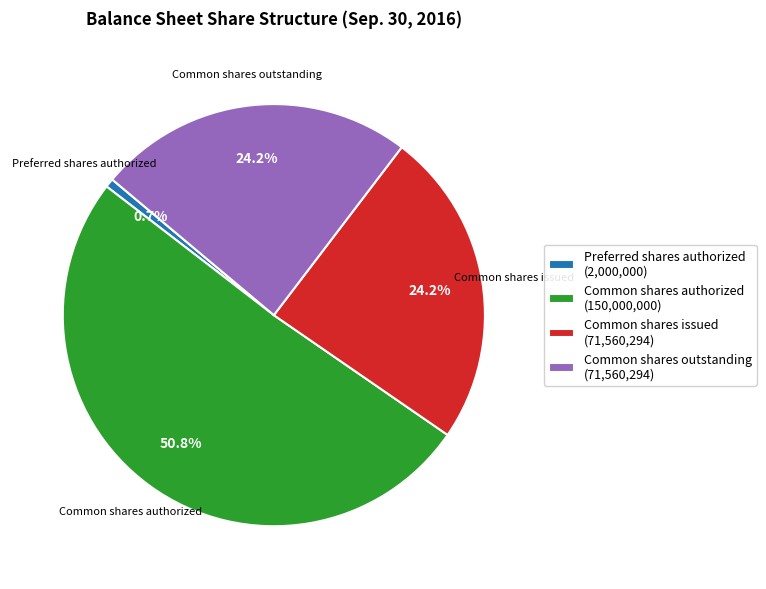

To the nearest percent, what is the average slice percentage?

25%